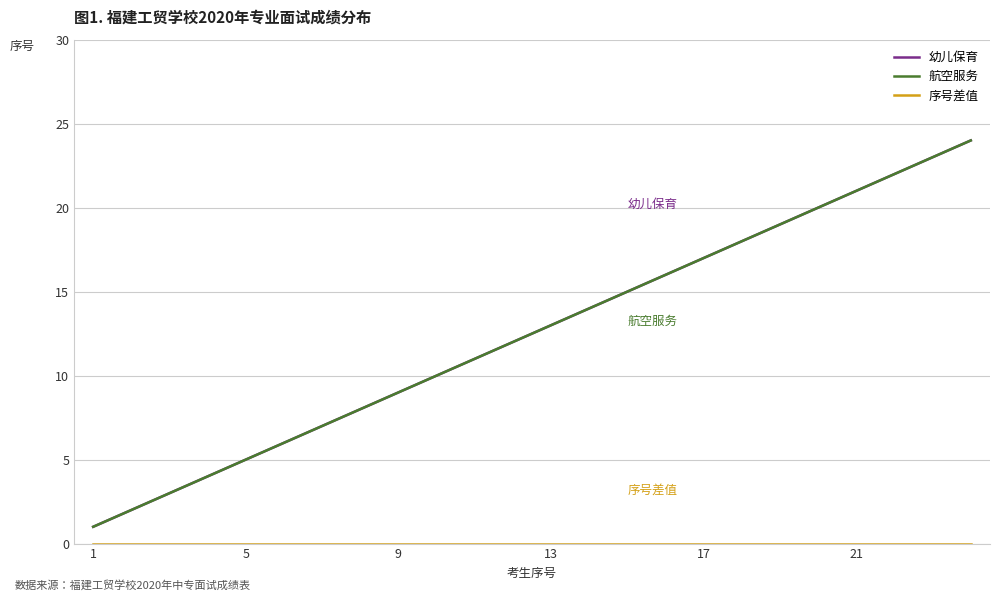

Rank the series by their maximum value, from lowest to highest.

序号差值, 幼儿保育, 航空服务